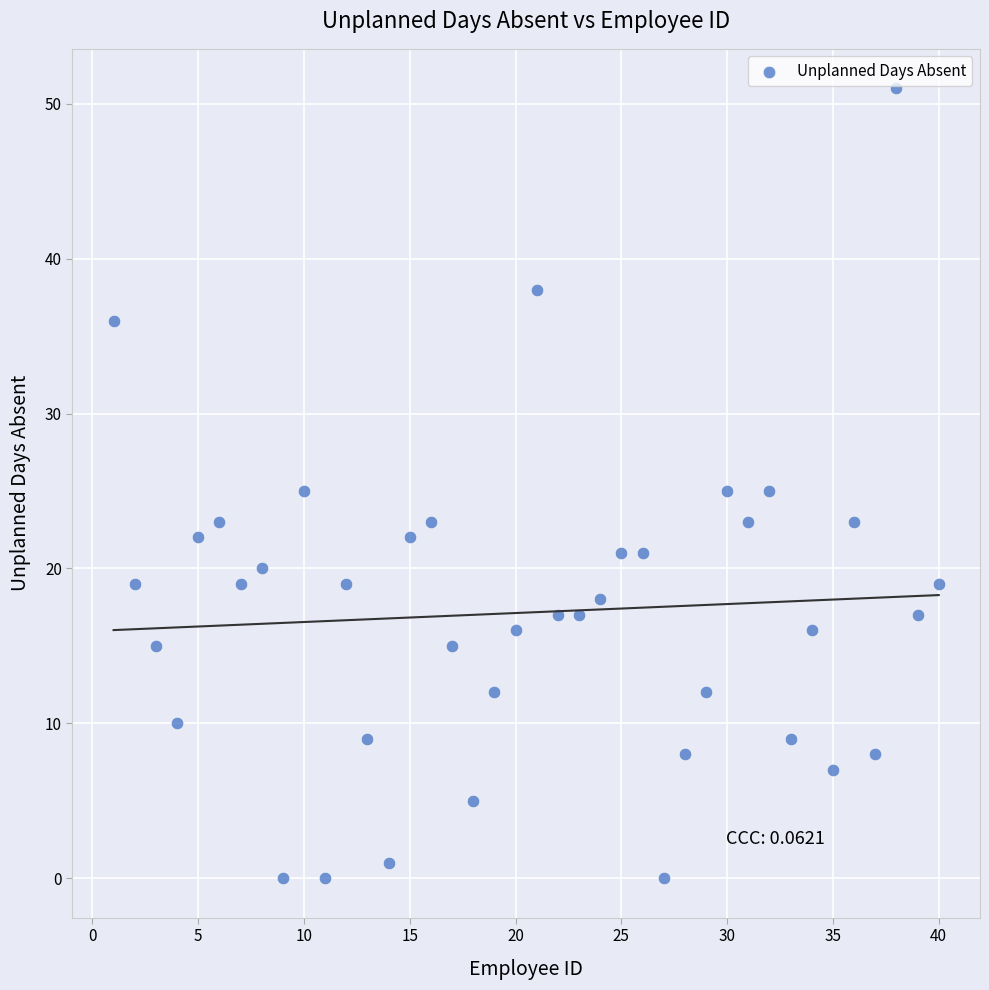

What is the range of Y values (max minus min)?

51